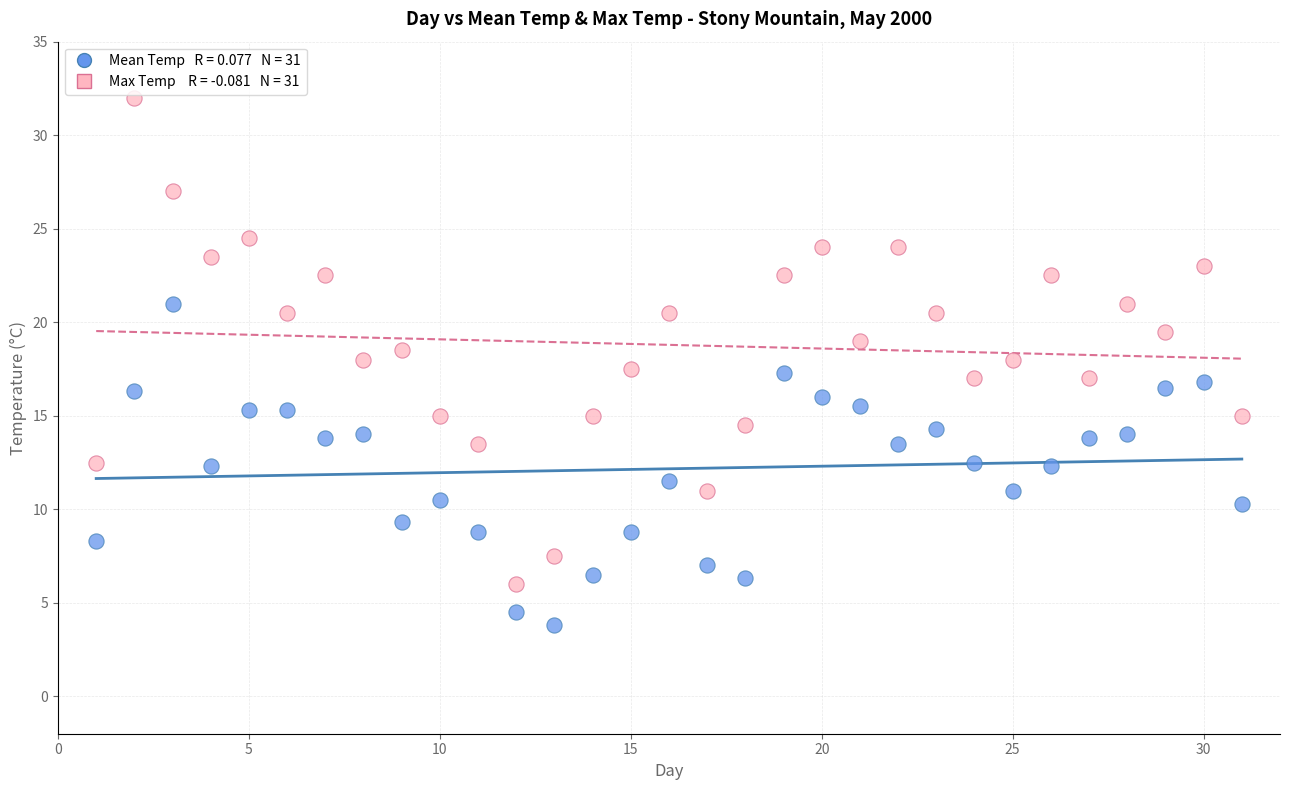

Across all data points, what is the range of X values (max minus min)?

30.0